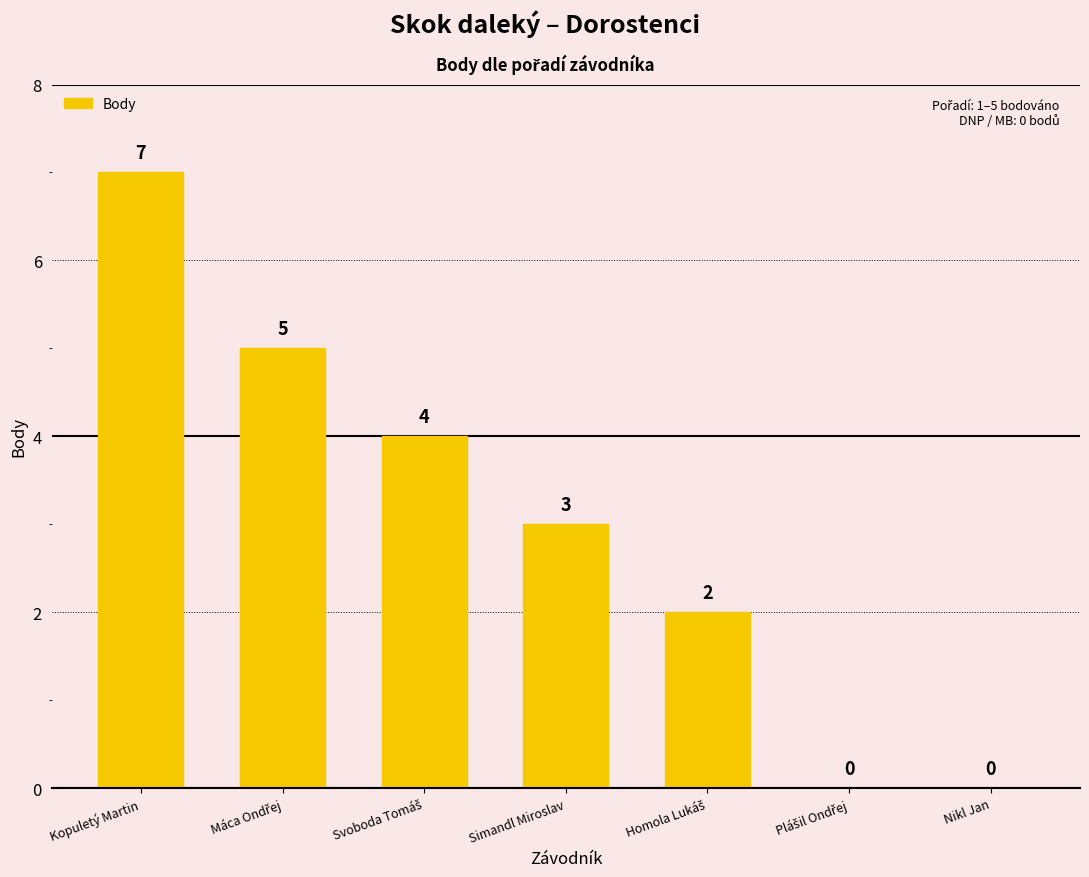

What is the greatest value displayed?

7